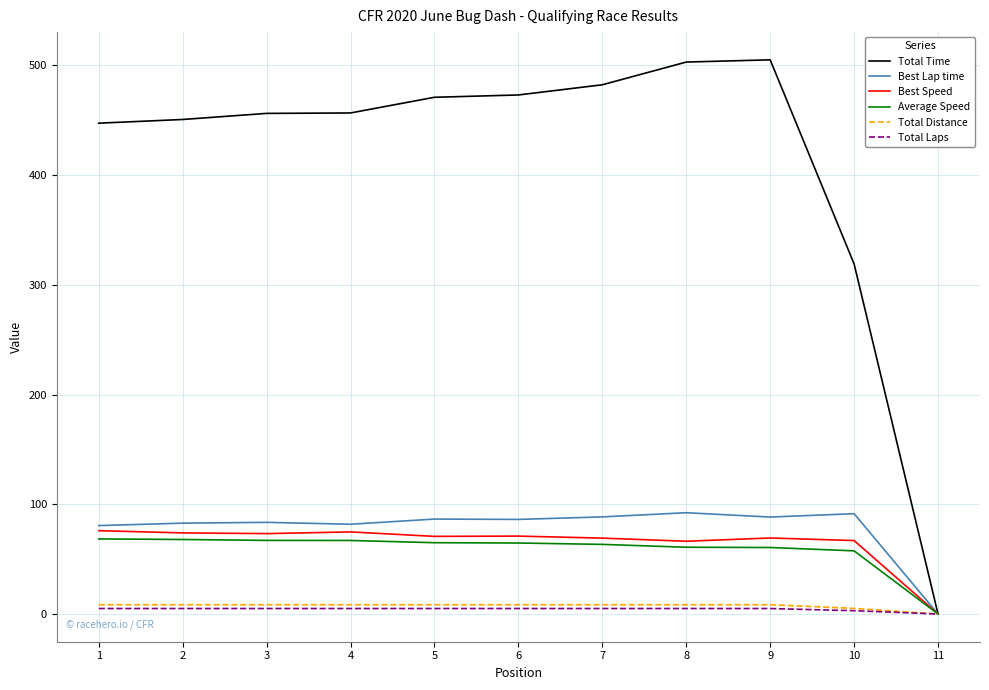

Which series has the widest spread of values?

Total Time